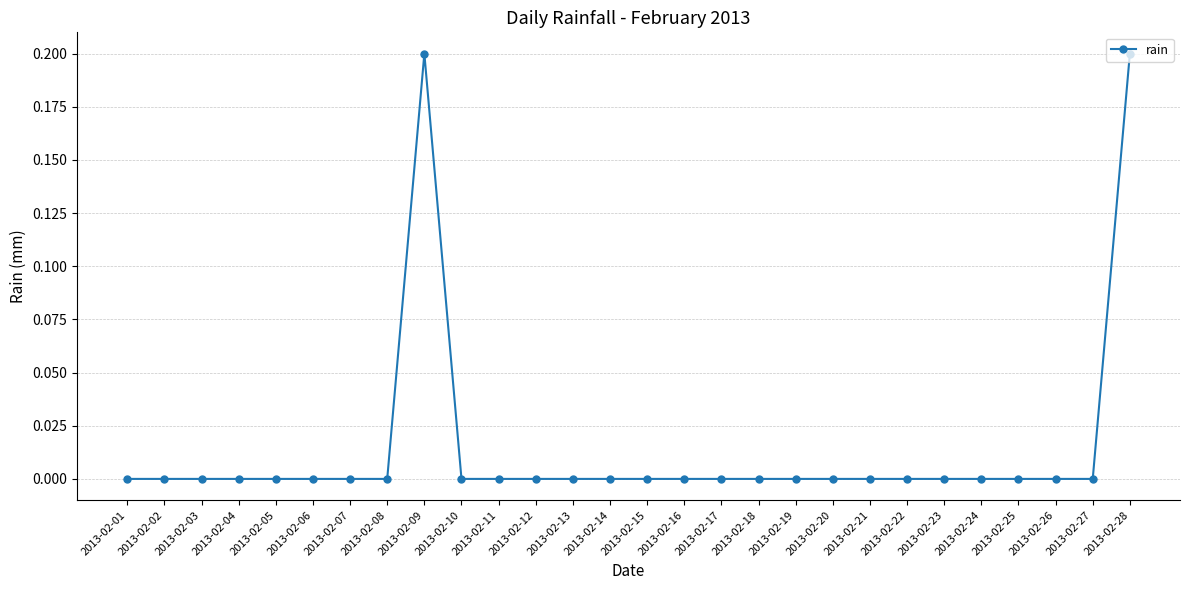

The chart shows a value of 0.0 at 2013-02-22. True or false?

True